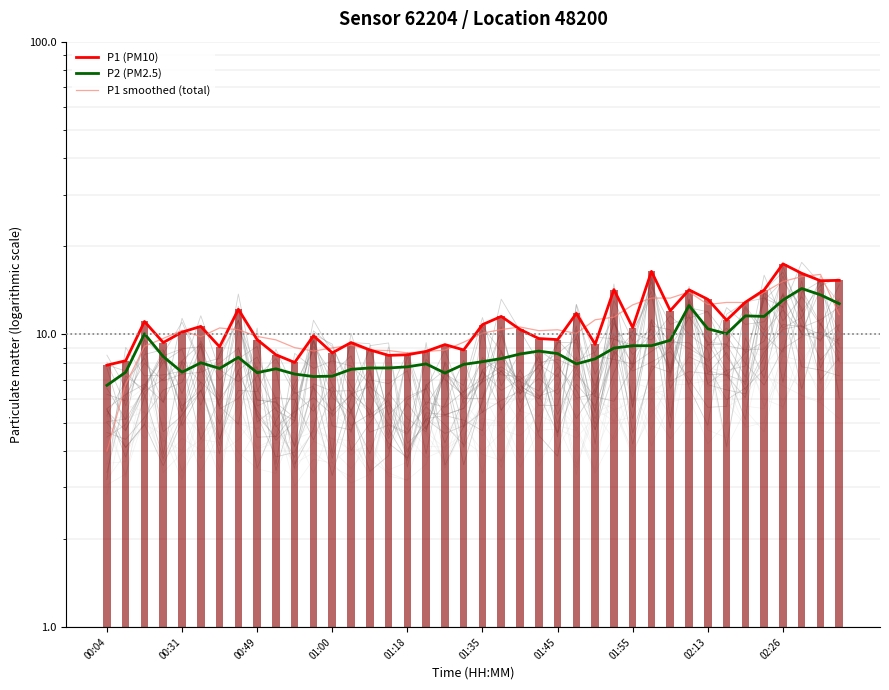

What is the difference between the highest and lowest values at 21?

3.2